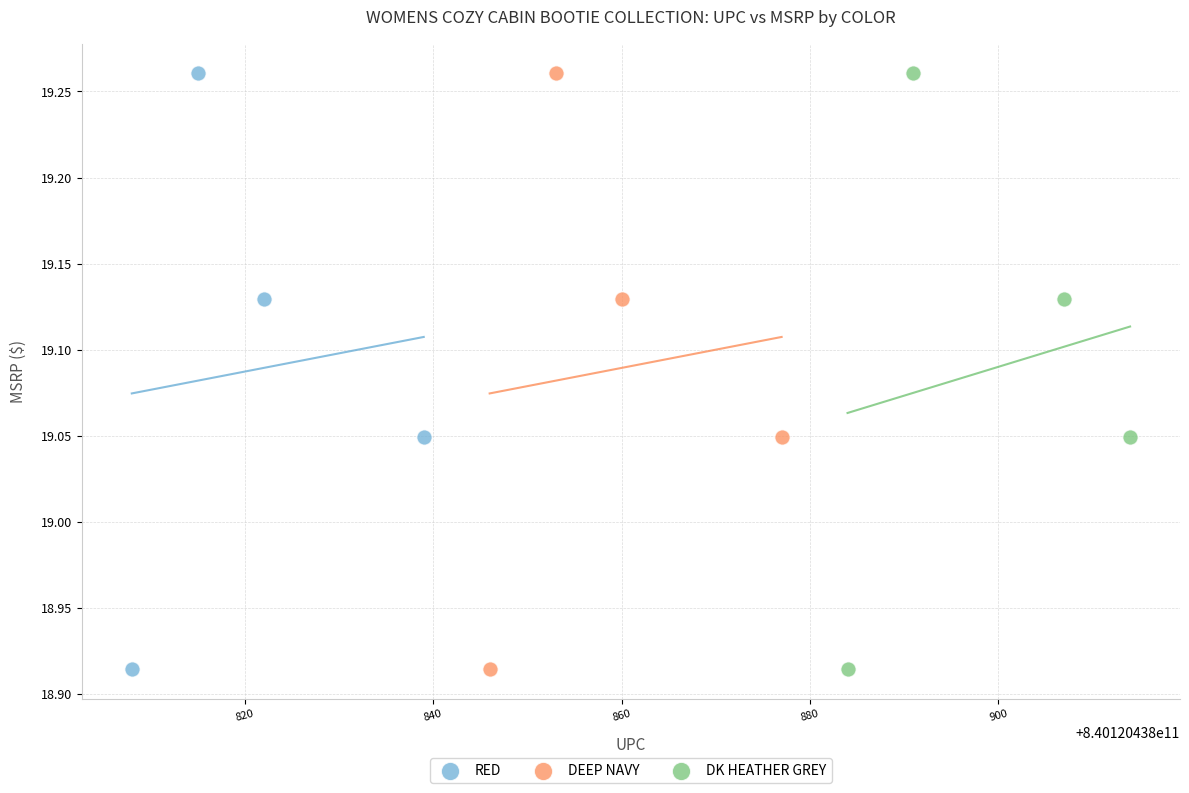

What are all the series names shown in the legend?

RED, DEEP NAVY, DK HEATHER GREY